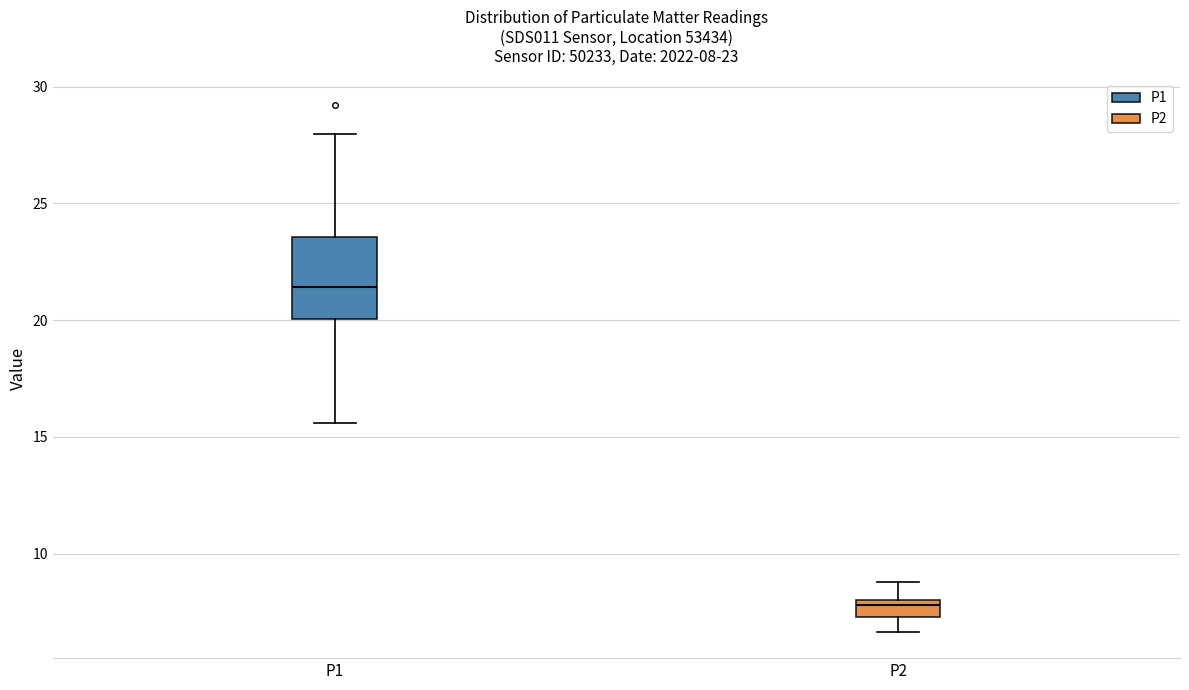

Which box's median line is the lowest?

P2